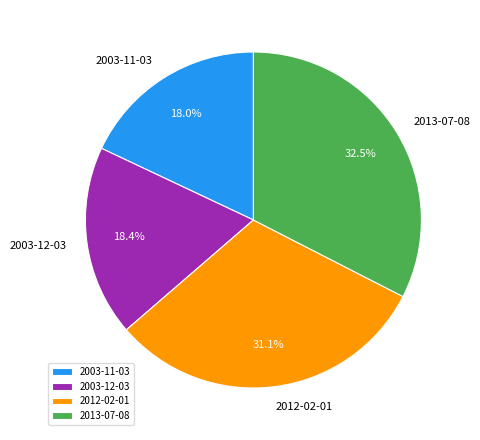

How much of the chart is everything except 2003-12-03?

81.6%